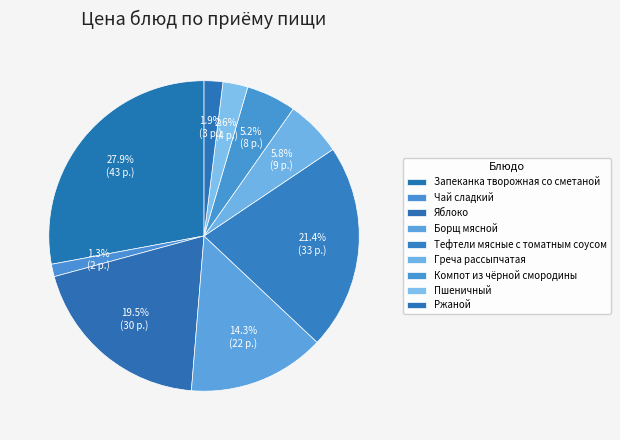

Count the number of slices in the pie.

9